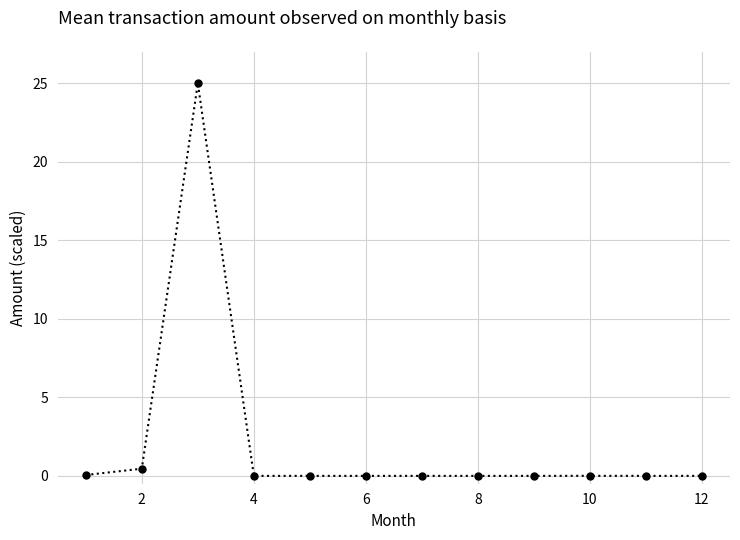

What is the sum of all values?

25.5